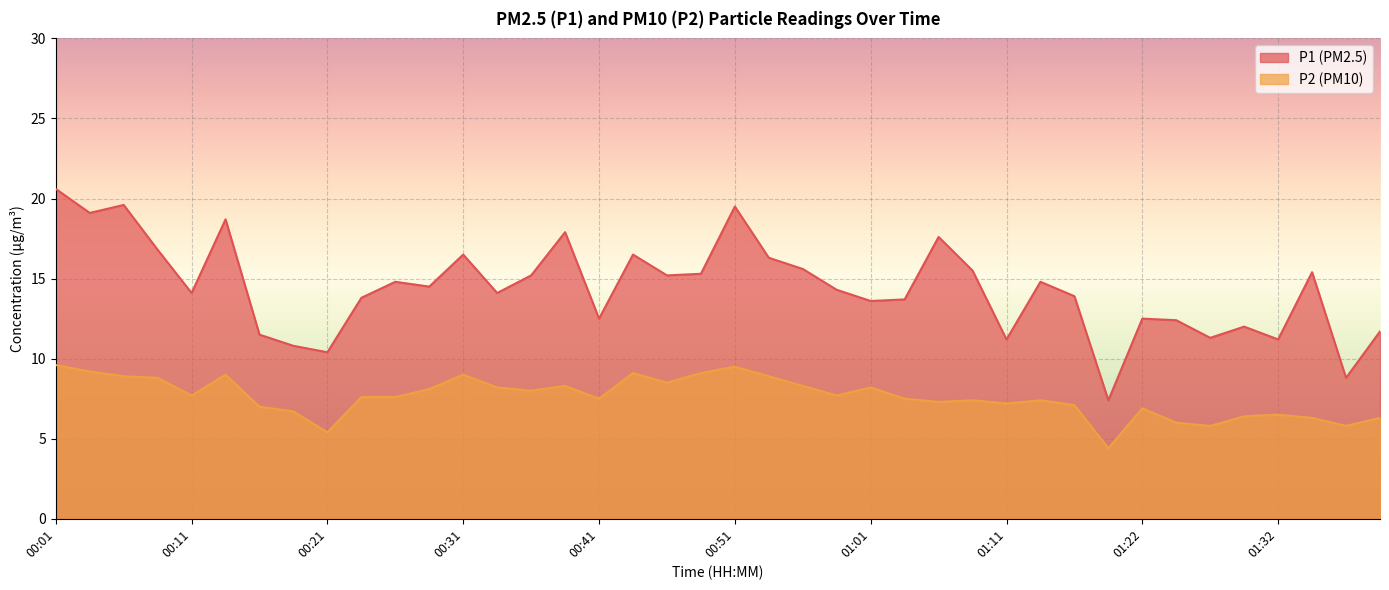

Is the value of P2 at 00:24 greater than the value of P1 at 00:03?

No